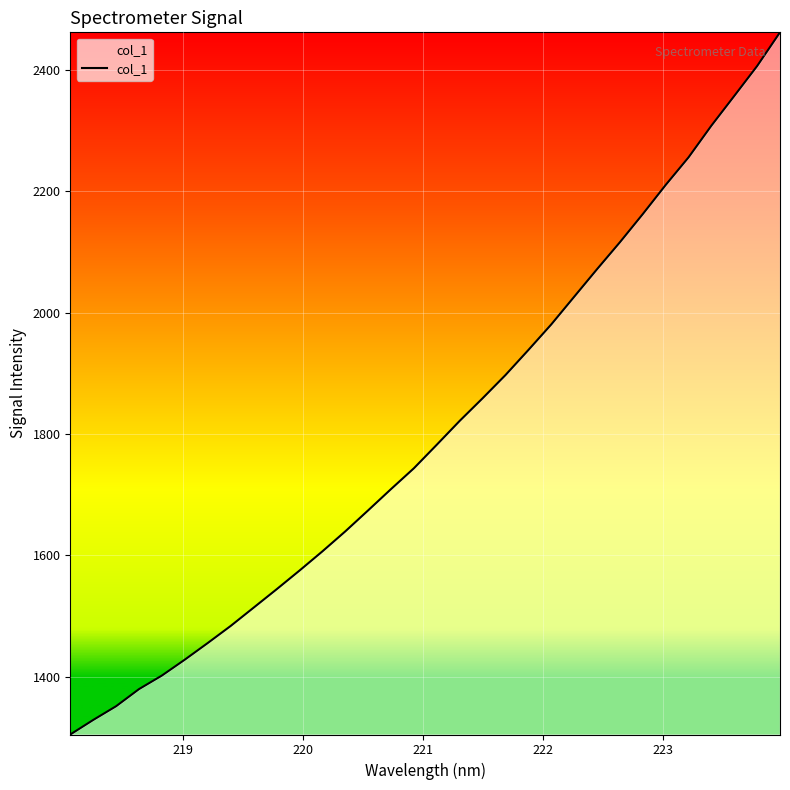

What is the greatest value displayed?

2461.8